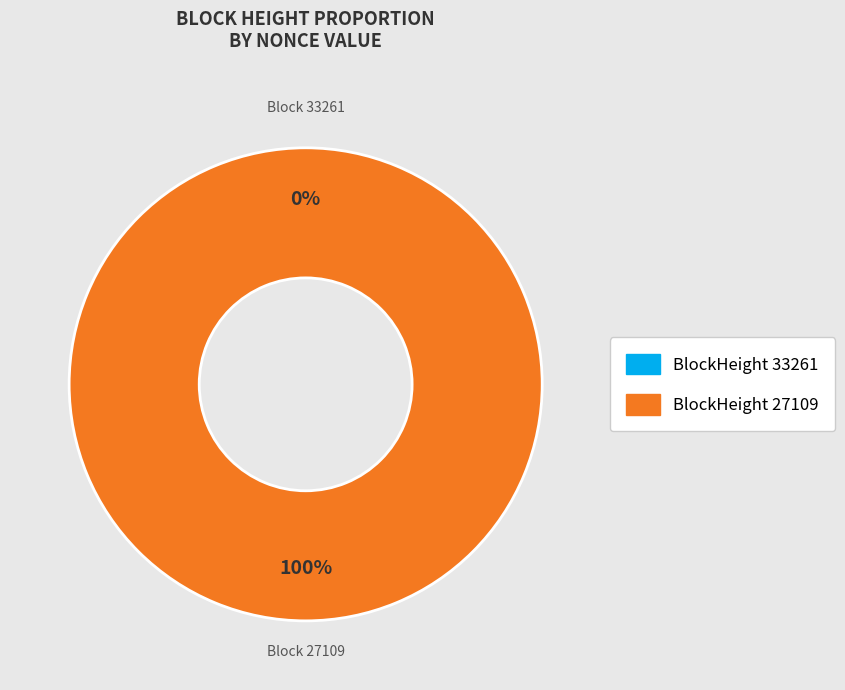

Combined, what portion of the pie is 27109 and 33261?

100.0%